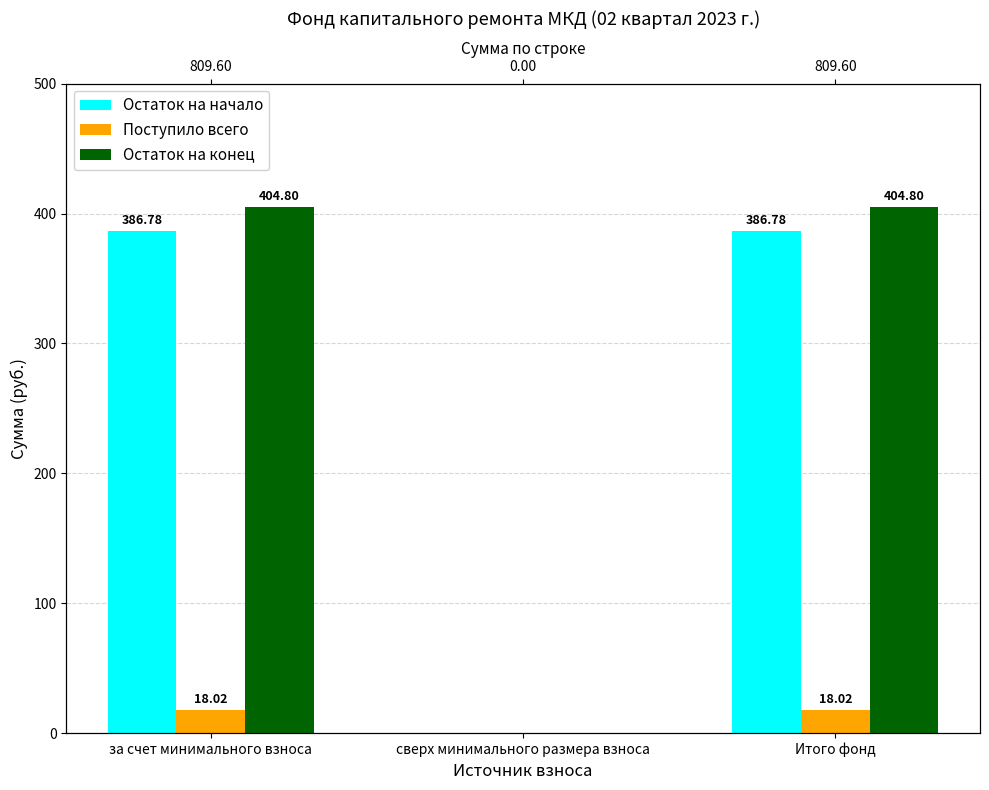

At which category is the sum across all series the highest?

за счет минимального взноса